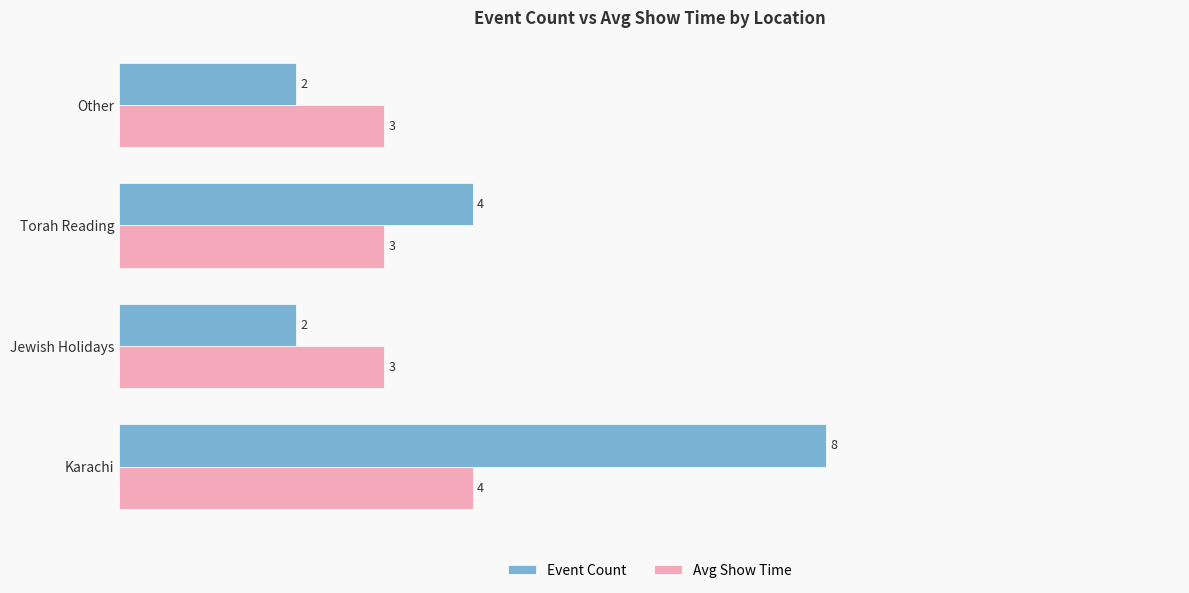

Which series has the largest range (max minus min)?

Event Count